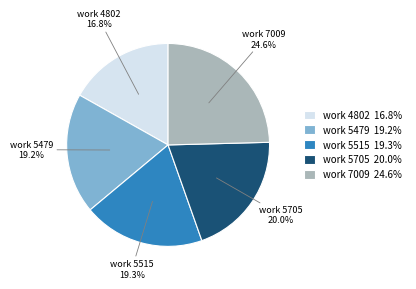

What is the smallest slice in the pie chart?

work 4802